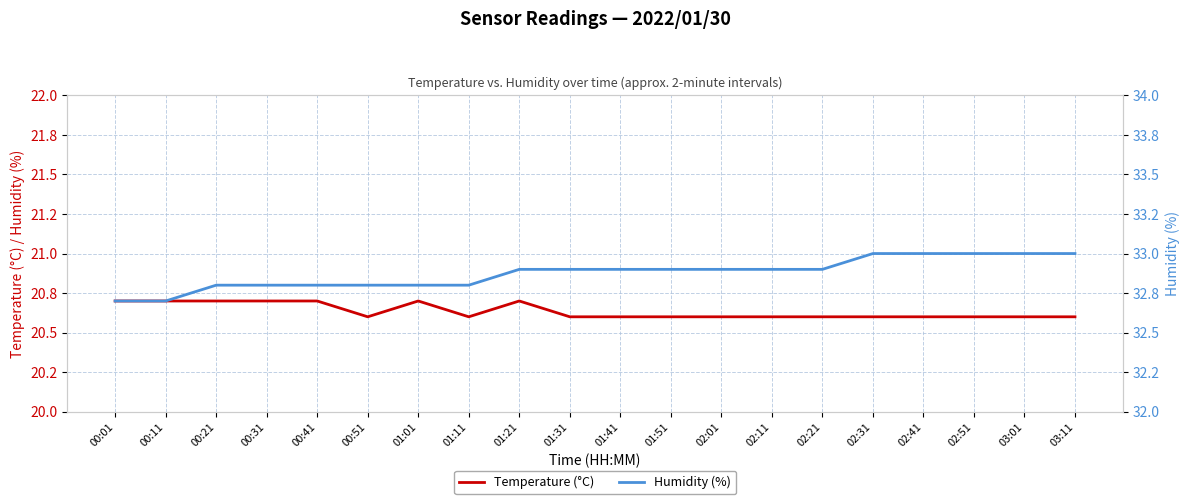

What is the sum of all Temperature (°C) values?

412.7